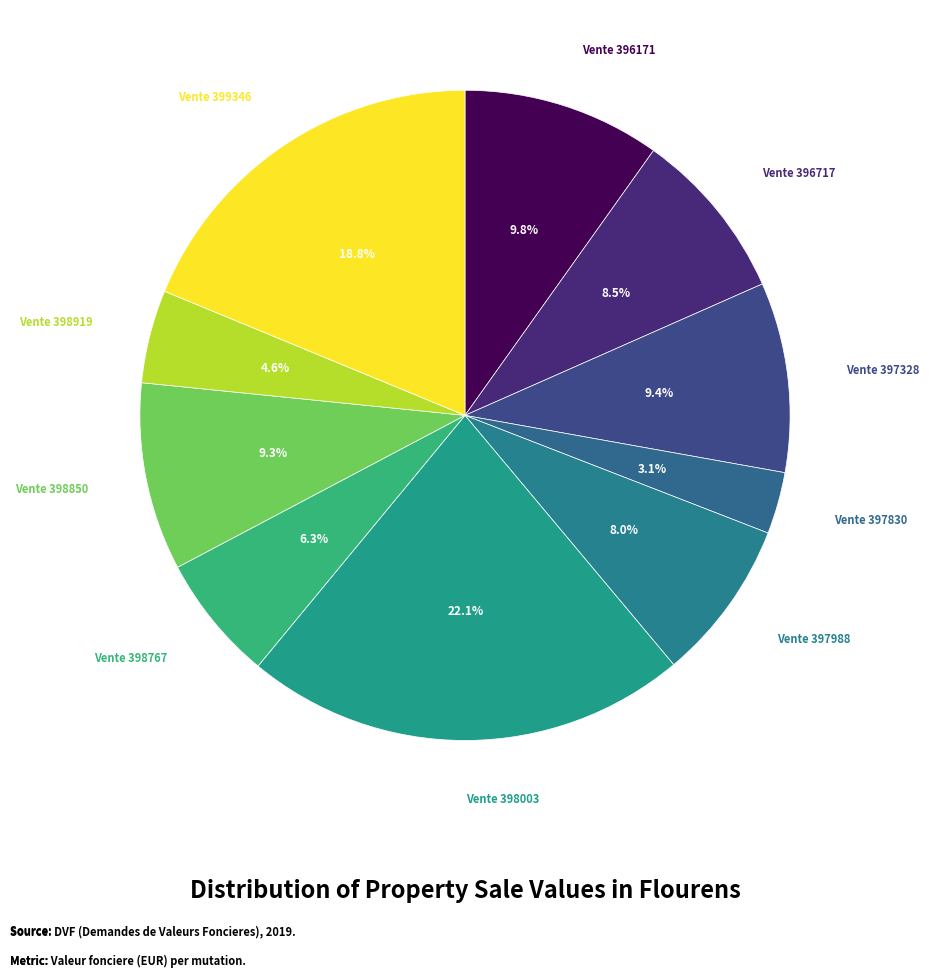

Rank the categories by value from highest to lowest.

Vente 398003, Vente 399346, Vente 396171, Vente 397328, Vente 398850, Vente 396717, Vente 397988, Vente 398767, Vente 398919, Vente 397830